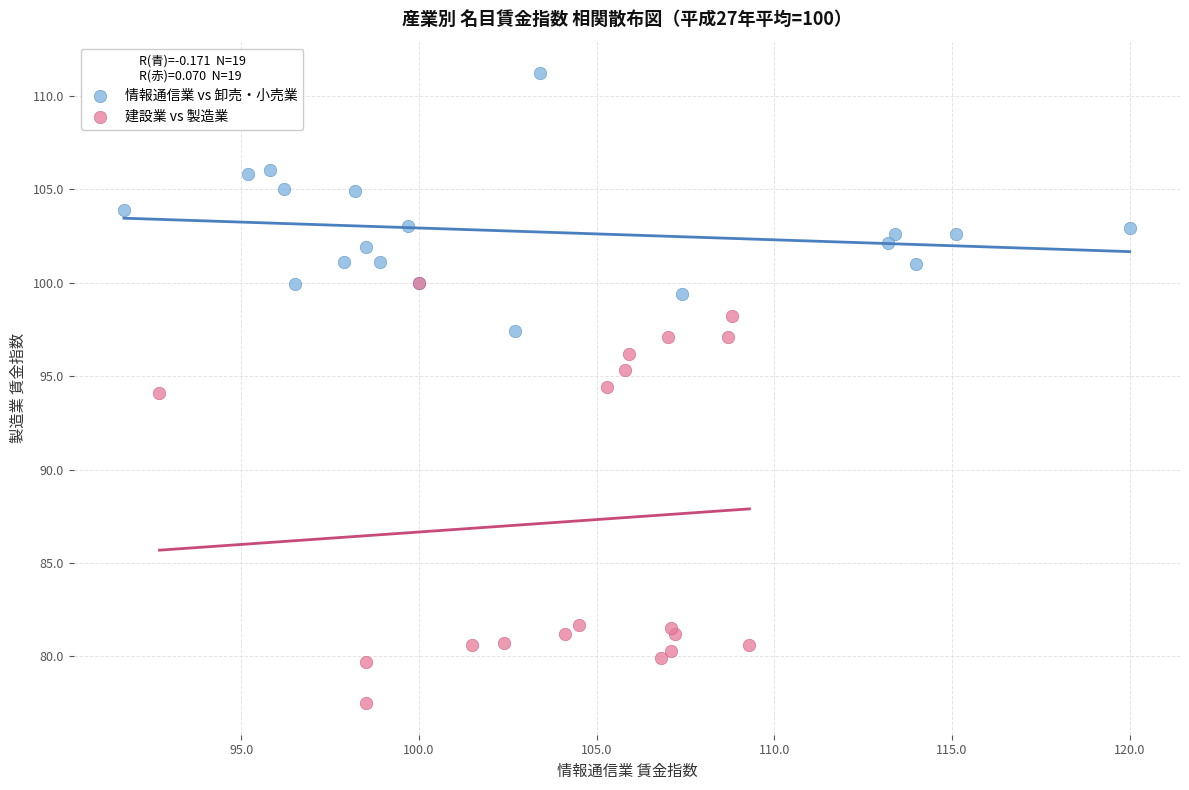

Which series contains the lowest Y value?

建設業 vs 製造業